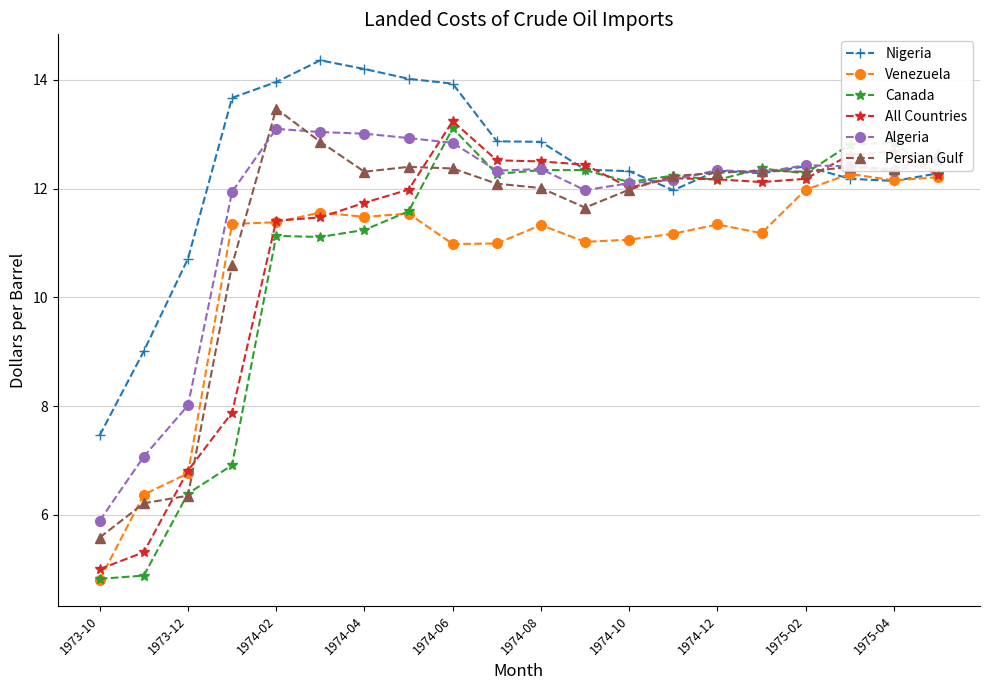

What is the highest value of the Canada series?

13.1